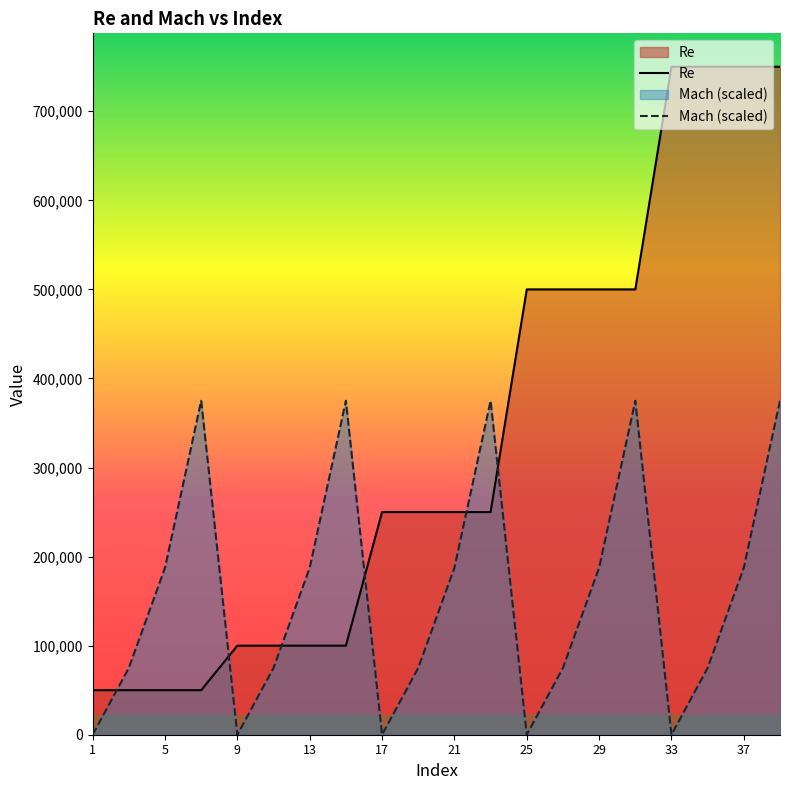

In Mach (scaled), how many points are lower than both neighbors (excluding endpoints)?

4